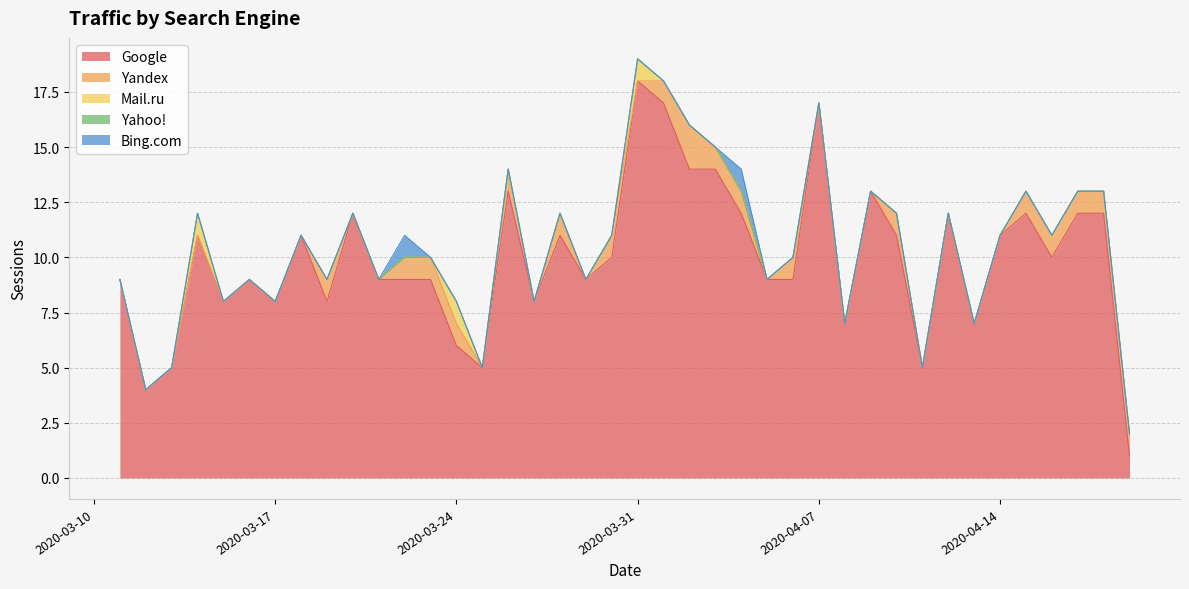

At which category is the sum across all series the highest?

2020-03-31